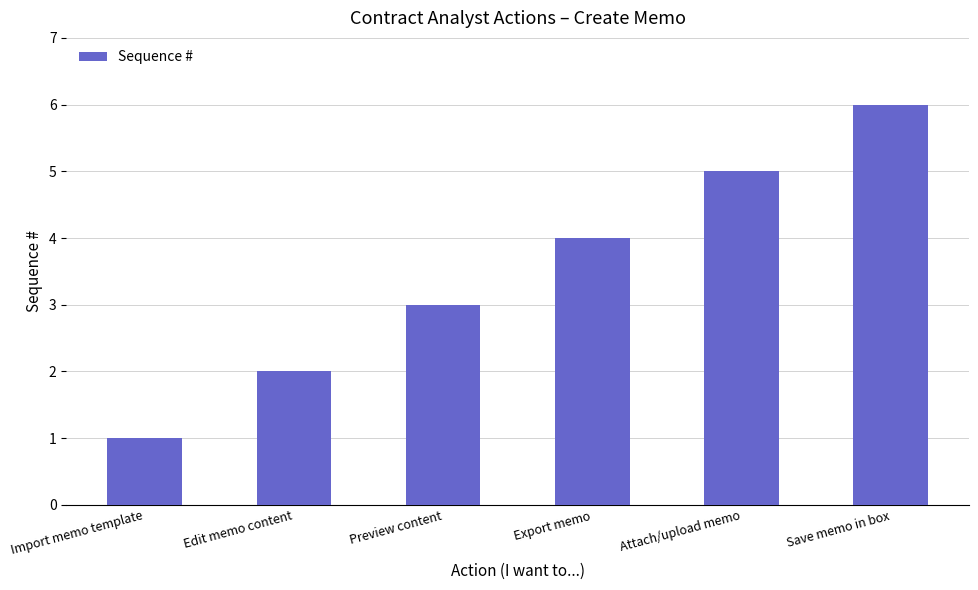

What is the maximum value shown in the chart?

6